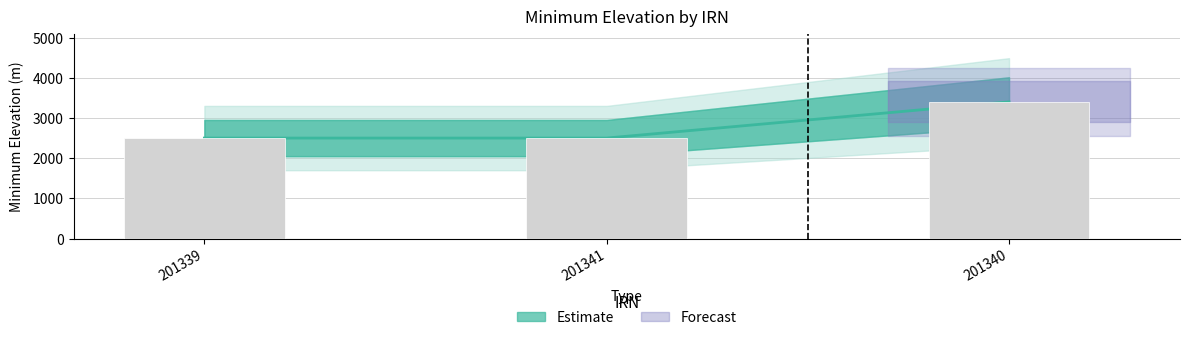

List the labels in order of value, largest first.

201340, 201339, 201341